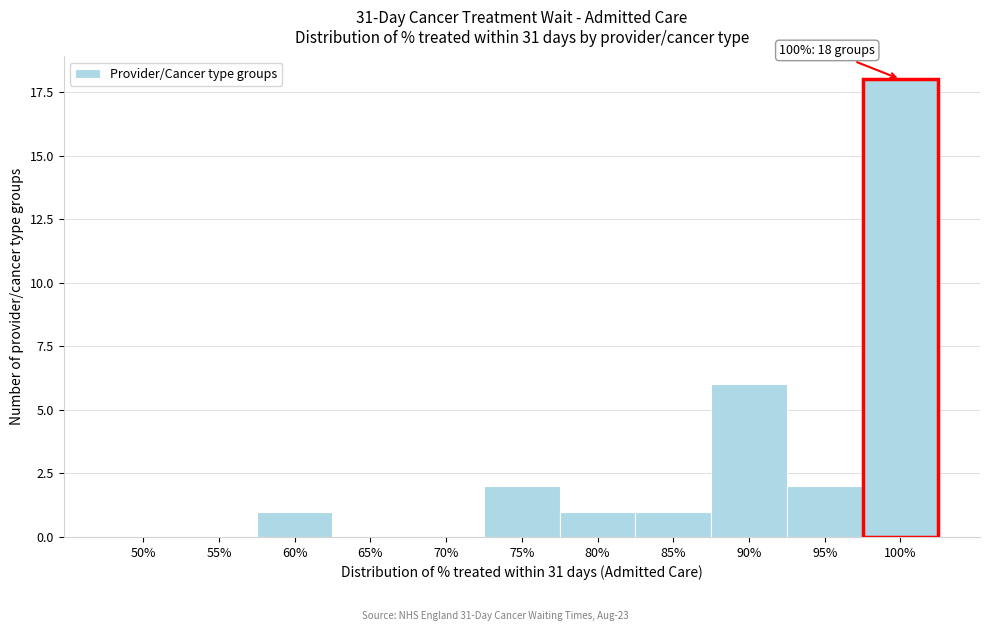

Reading left to right, list all the values displayed in this chart.

50%=0	55%=0	60%=1	65%=0	70%=0	75%=2	80%=1	85%=1	90%=6	95%=2	100%=18